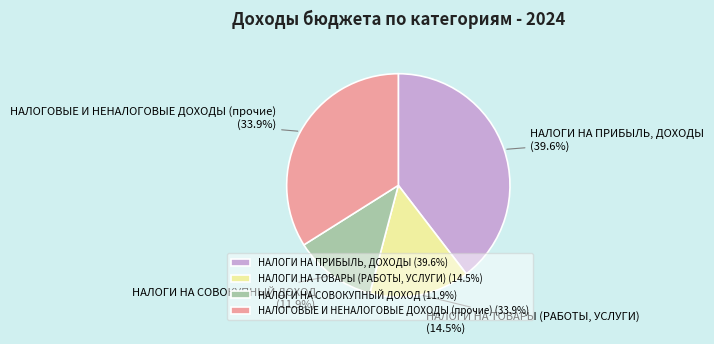

Is it true that НАЛОГИ НА ПРИБЫЛЬ, ДОХОДЫ is 40% of the pie?

True